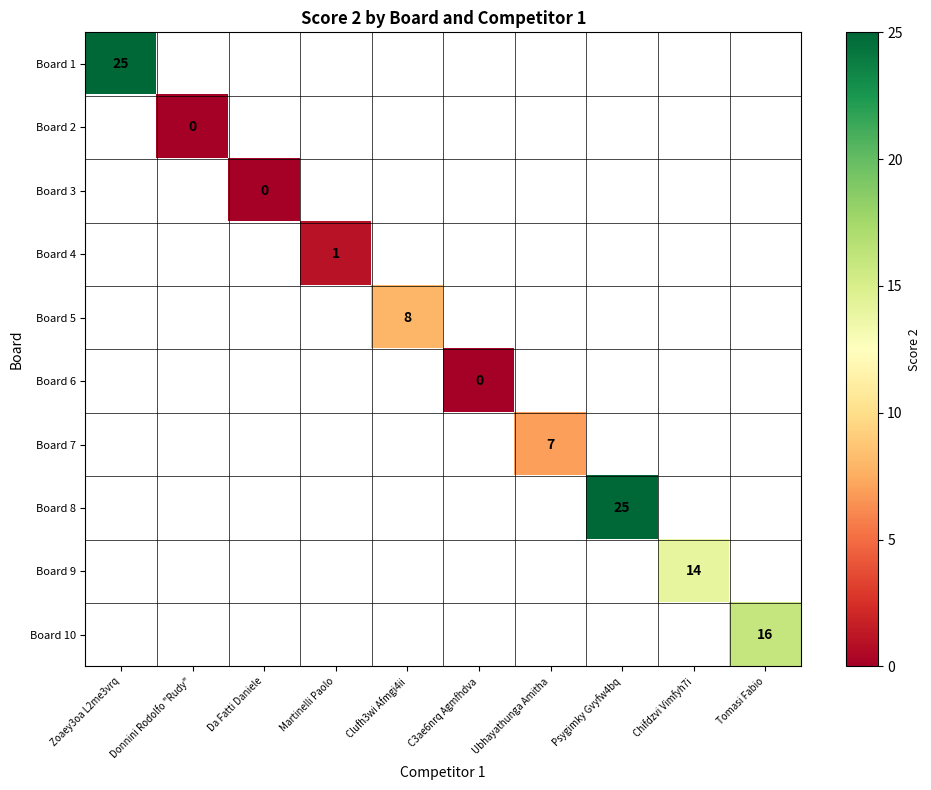

True or false: Board 5 has a value of 8 at Clufh3wi Afmgi4ii.

True